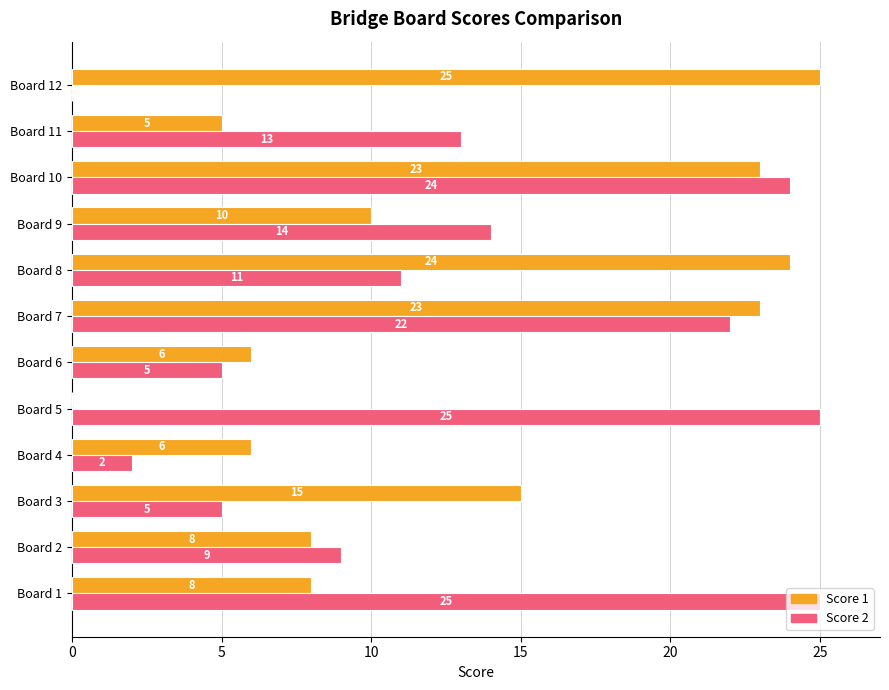

At which label is Score 1 closest to 12?

Board 9